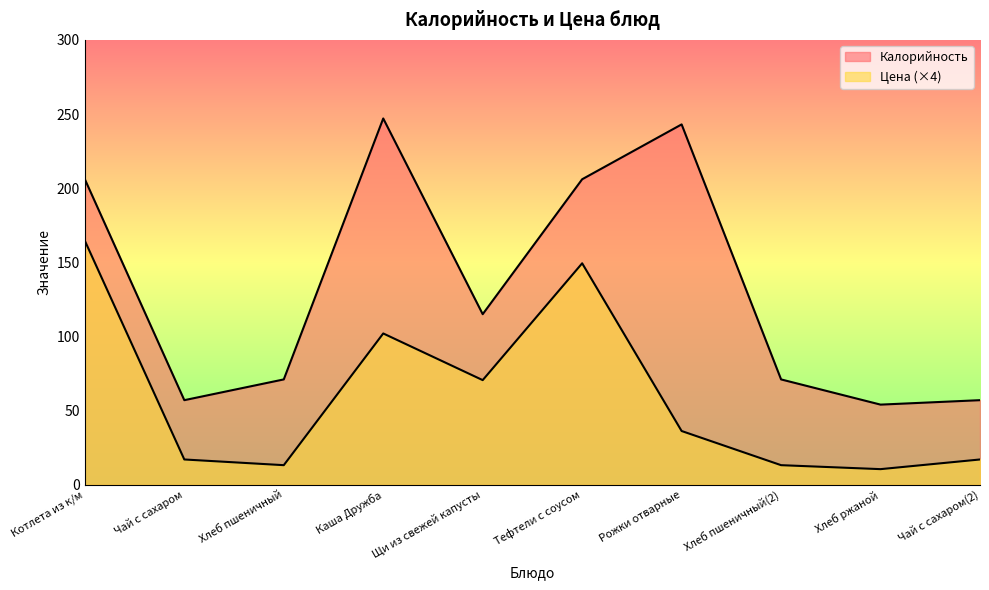

Is it true that Калорийность equals 243.0 at Рожки отварные?

True